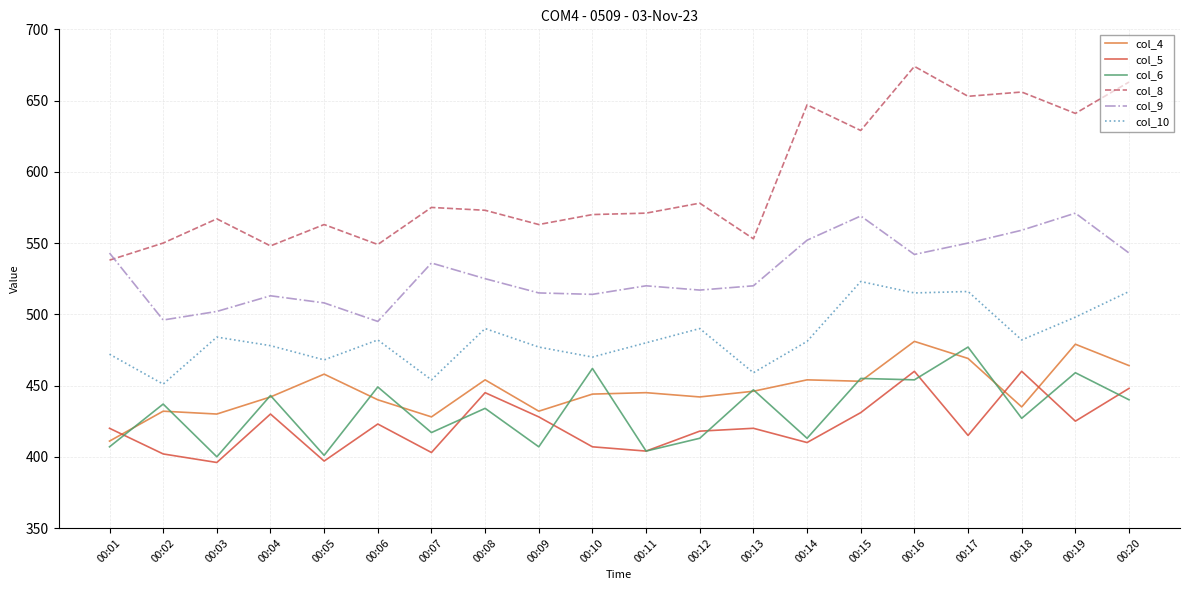

Which series has the largest range (max minus min)?

col_8